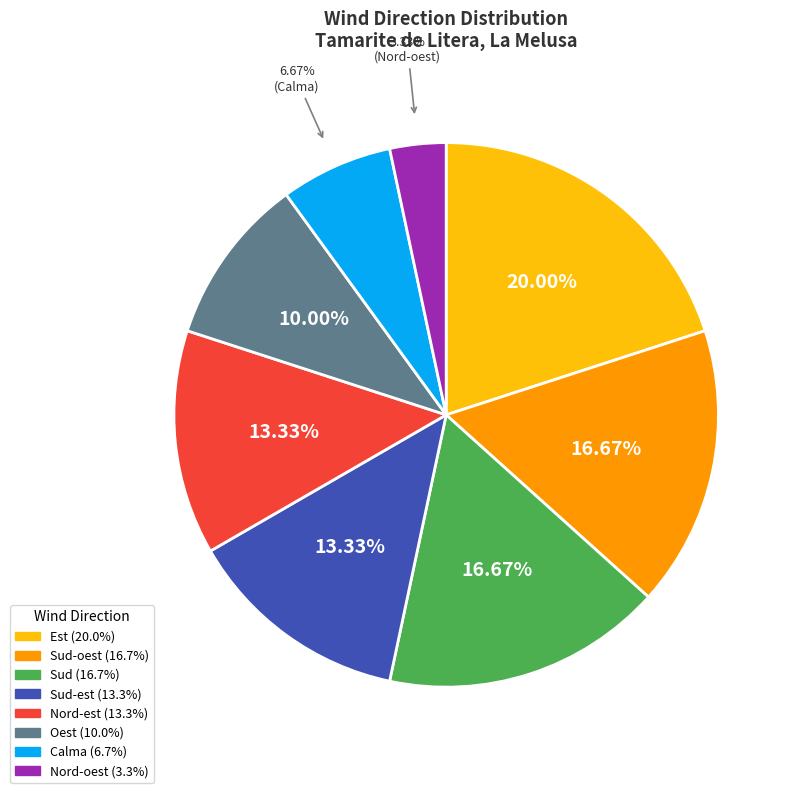

Is there a majority slice in this chart?

No